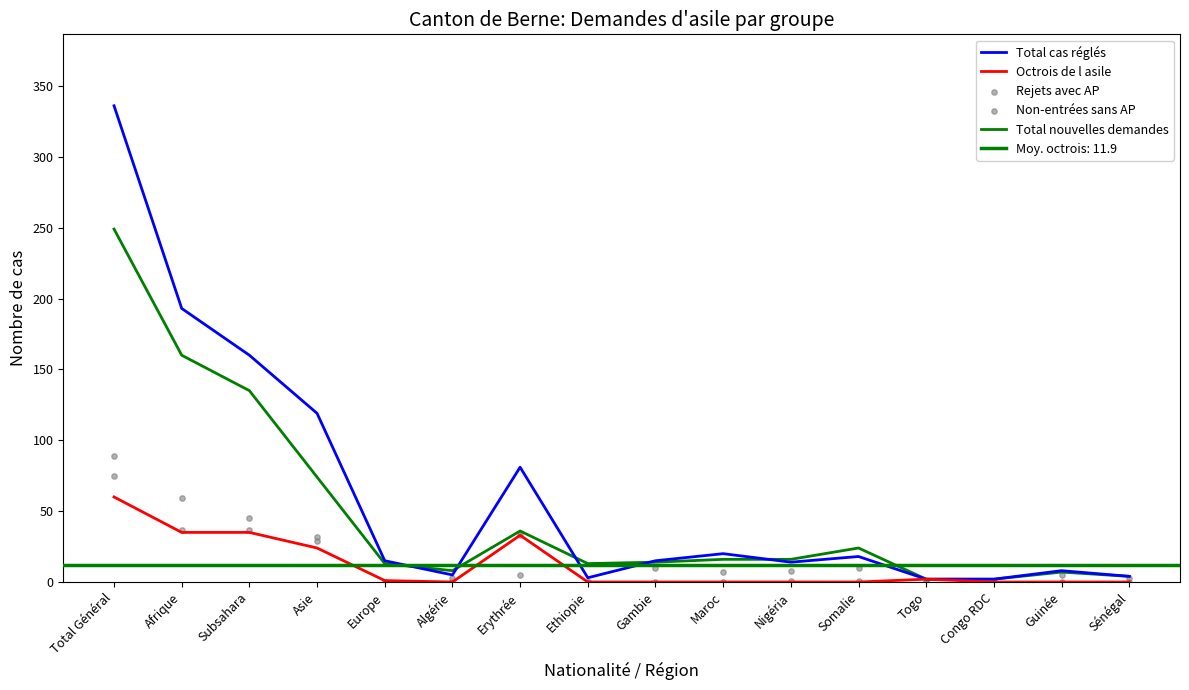

What is the total value across all series at Sénégal?

11